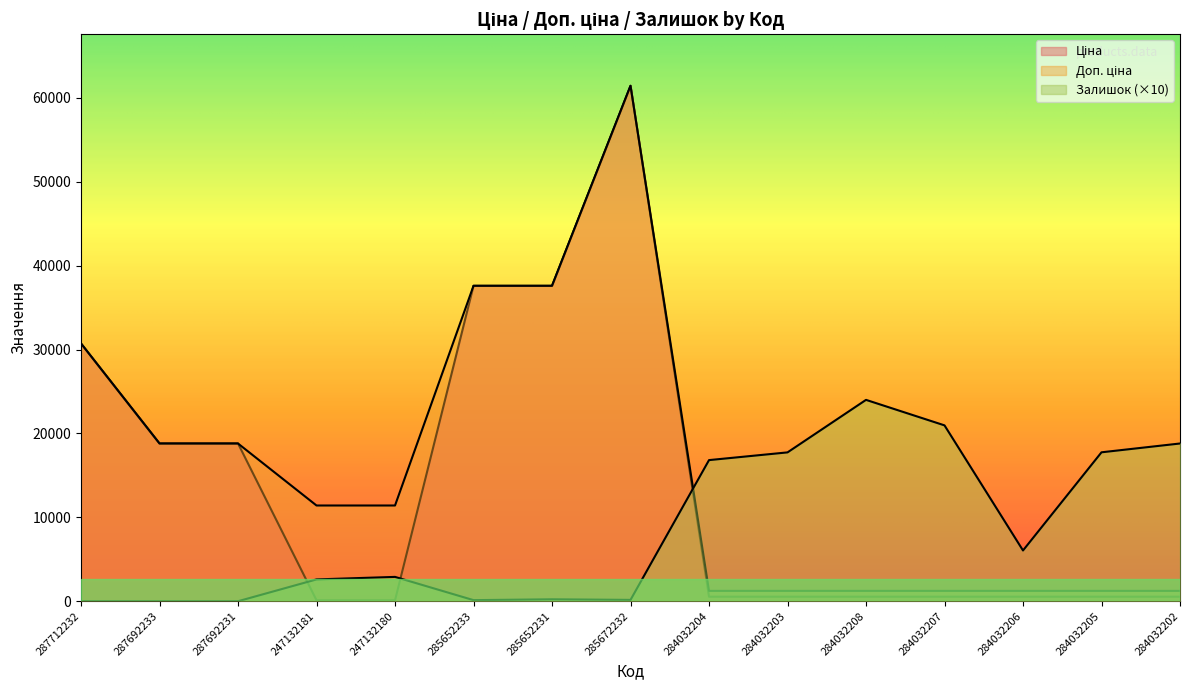

After their last crossing, which series has the higher values: Доп. ціна or Залишок?

Залишок